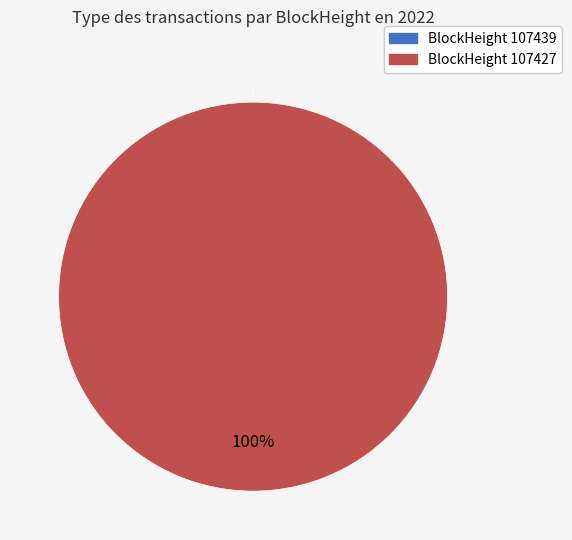

Which slice represents more than half of the pie?

107427